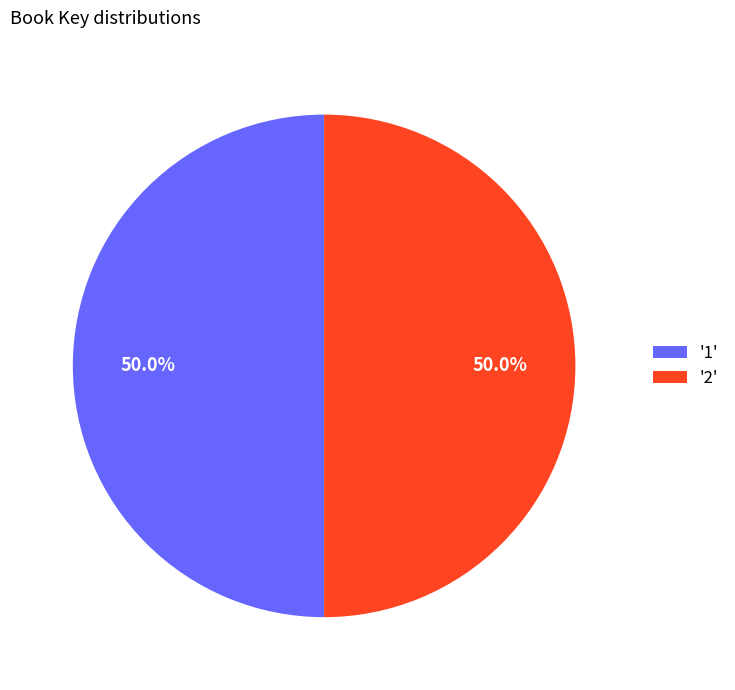

What is the total percentage of '1' and '2'?

100.0%